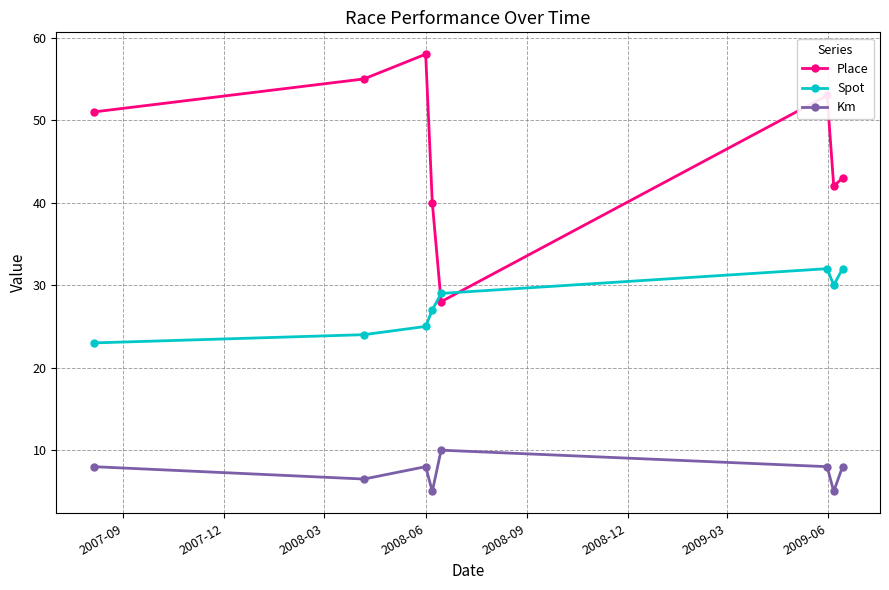

What is the minimum value for Place?

28.0